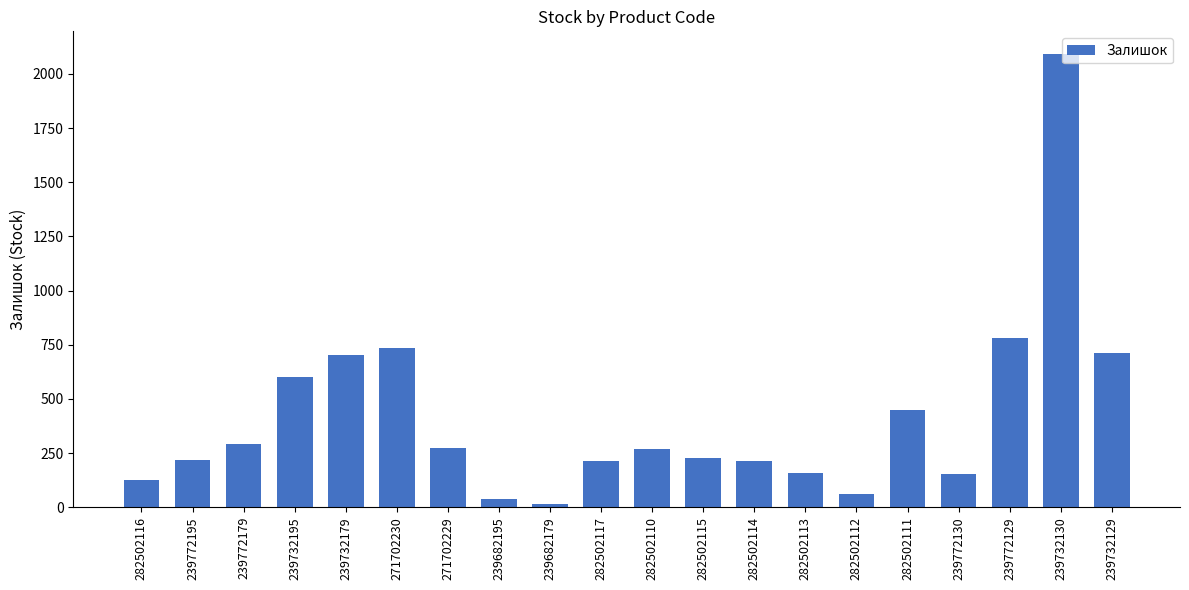

Does the chart contain stacked bars?

No